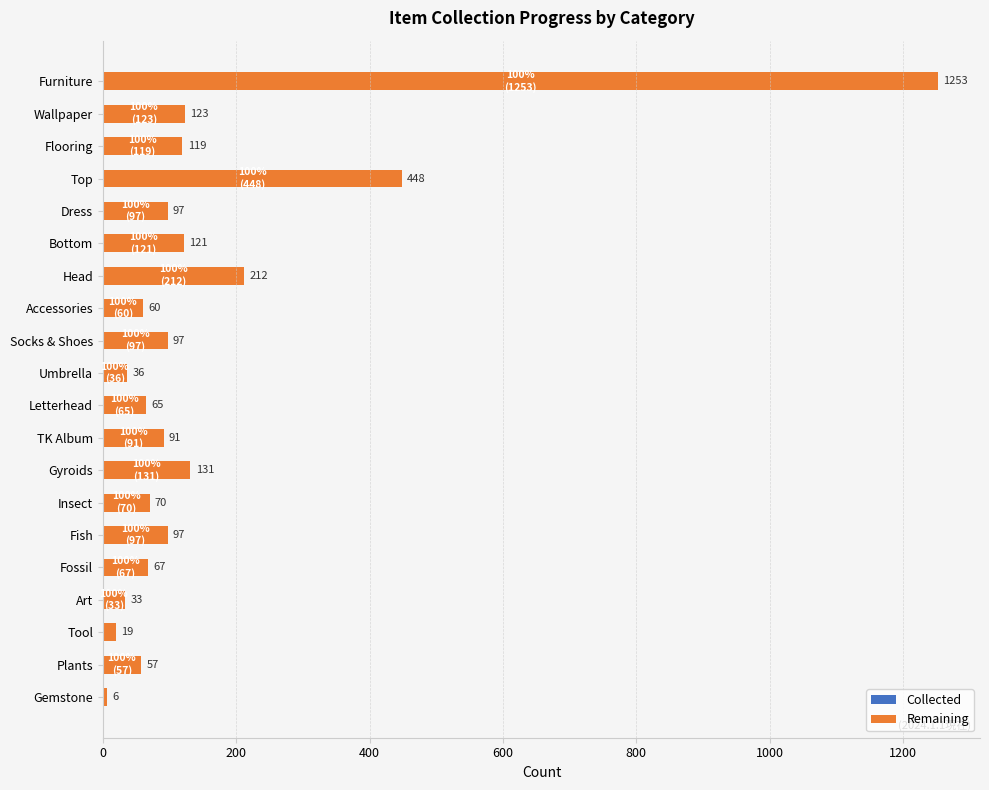

How many series are shown in this chart?

1